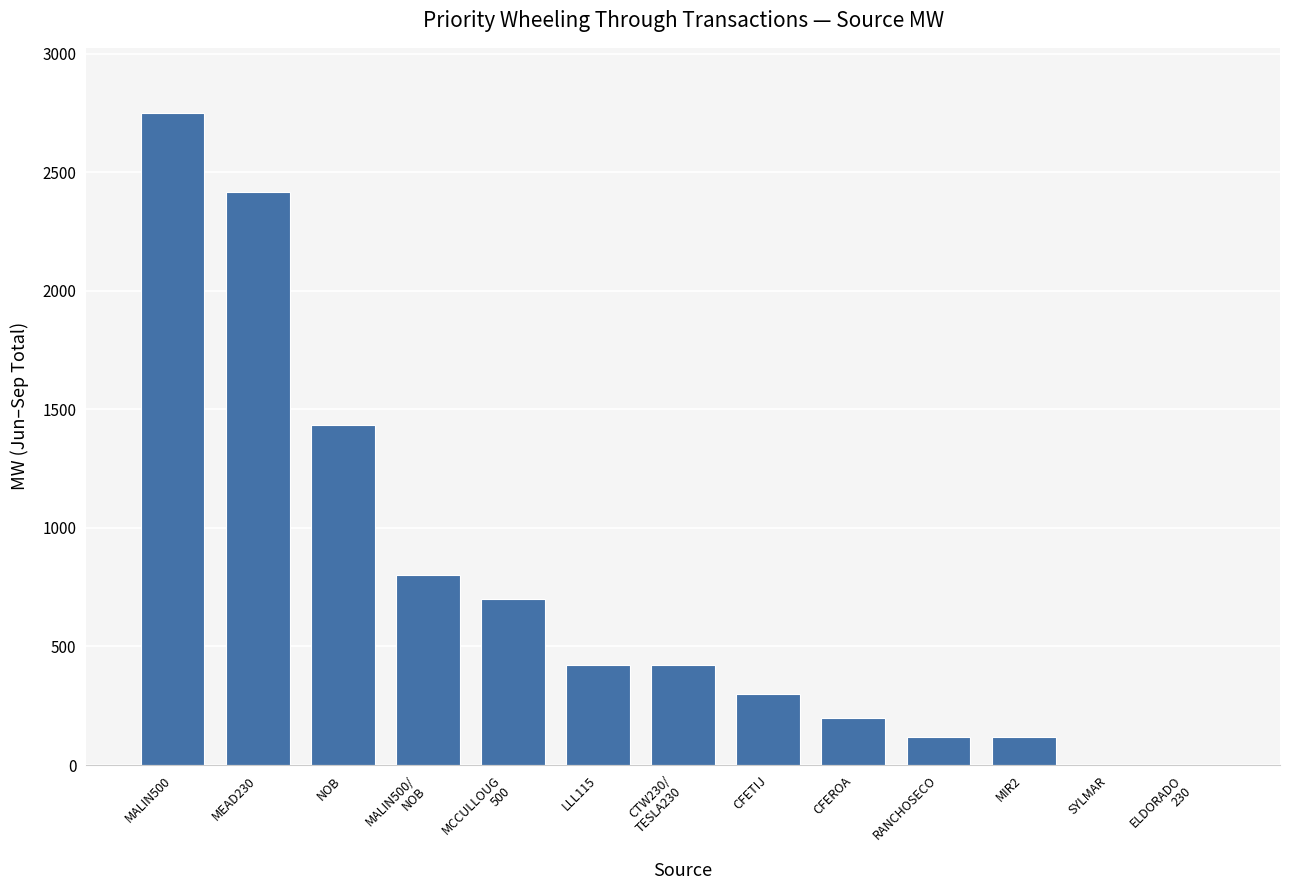

At which category does the chart reach its peak across all series?

MALIN500